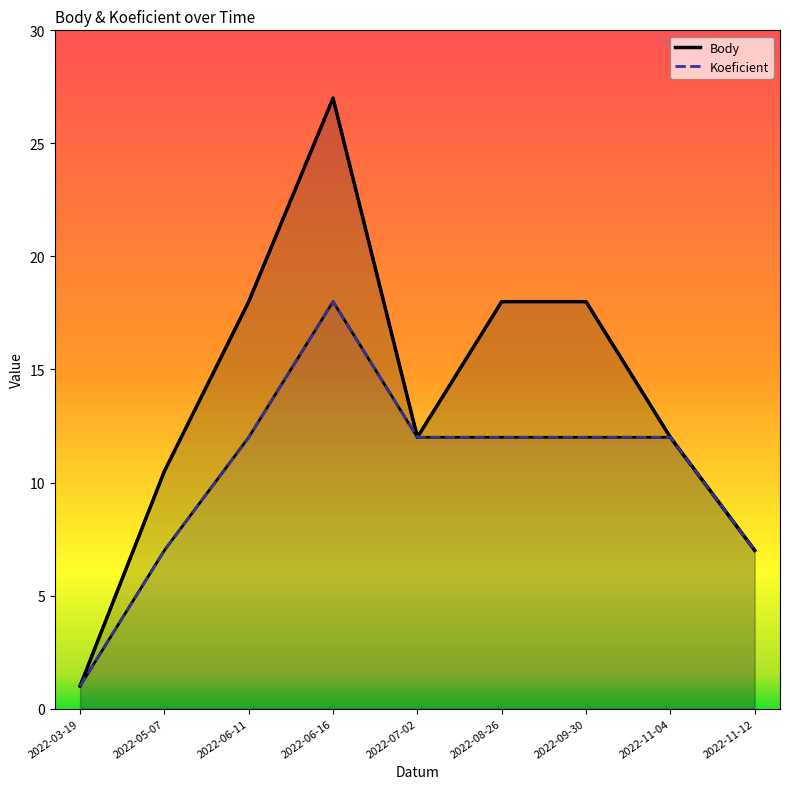

True or false: Body has more than 1 interior local peaks.

False